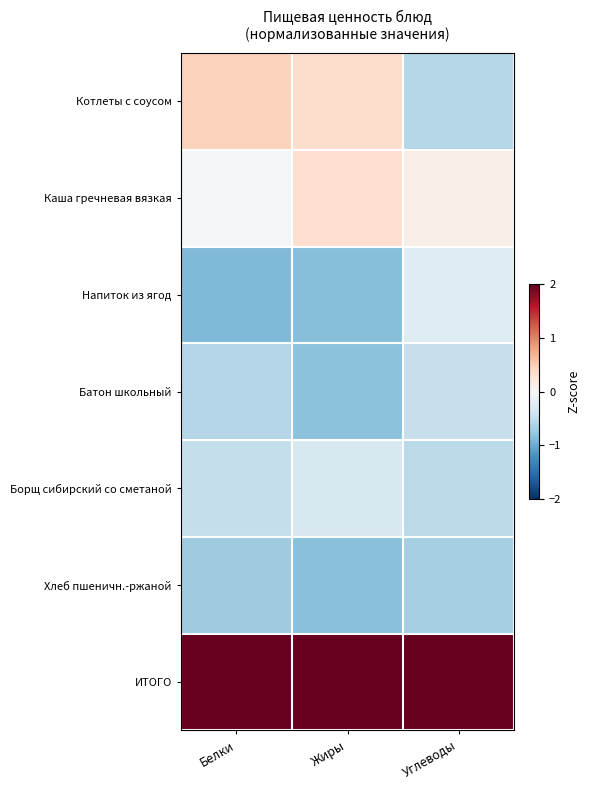

Rank the series at Углеводы from lowest to highest value.

Хлеб пшеничн.-ржаной, Котлеты с соусом, Борщ сибирский со сметаной, Батон школьный, Напиток из ягод, Каша гречневая вязкая, ИТОГО